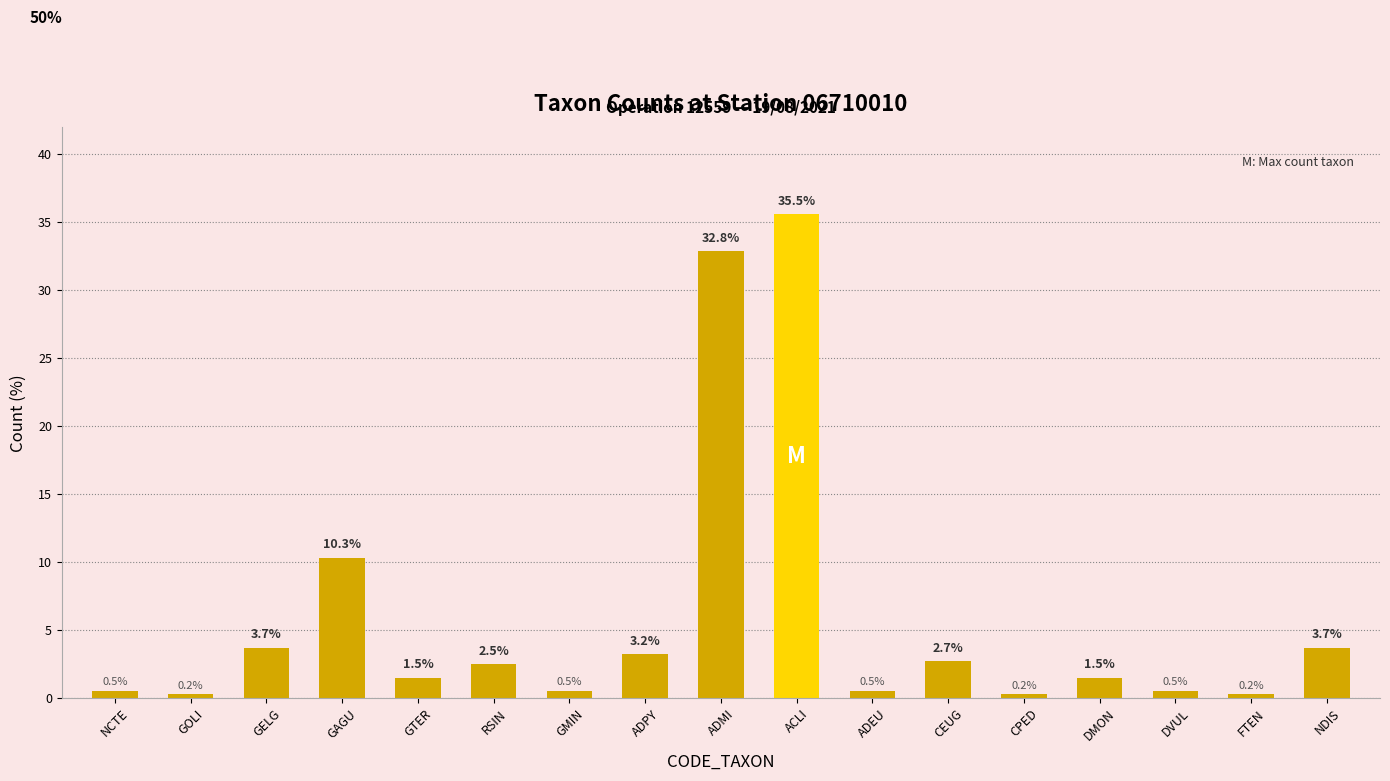

What is the smallest value displayed?

0.2